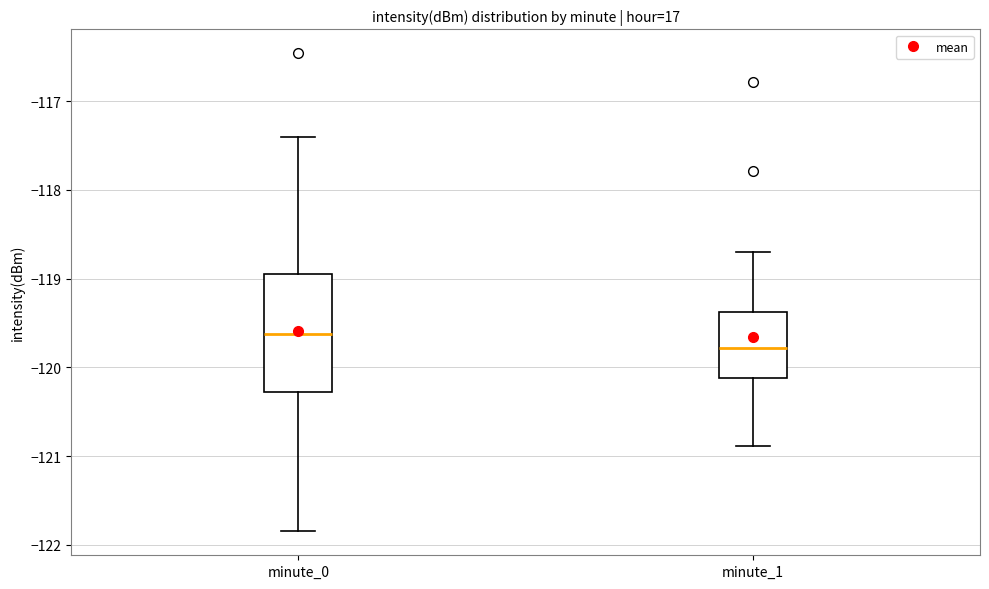

Reading left to right, read every box against the y-axis: the position of its median line, the range the box covers, and the ends of its whiskers. The values are not printed on the chart, so give them approximately, as read against the axis.

minute_0: median -119.6, box -120.3 to -118.9, whiskers -121.8 to -117.4
minute_1: median -119.8, box -120.1 to -119.4, whiskers -120.9 to -118.7